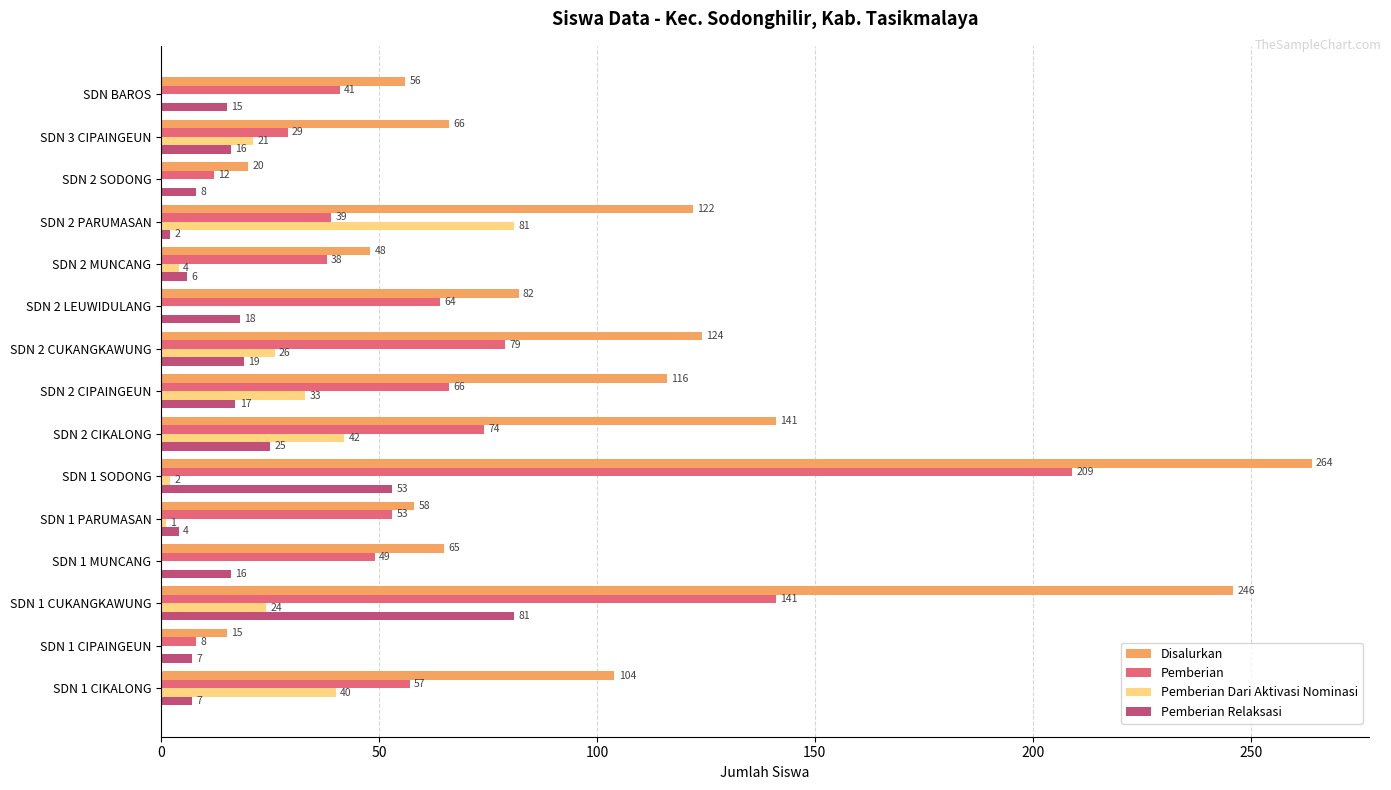

The value of Pemberian Dari Aktivasi Nominasi at SDN 2 CIPAINGEUN is 21. True or false?

False